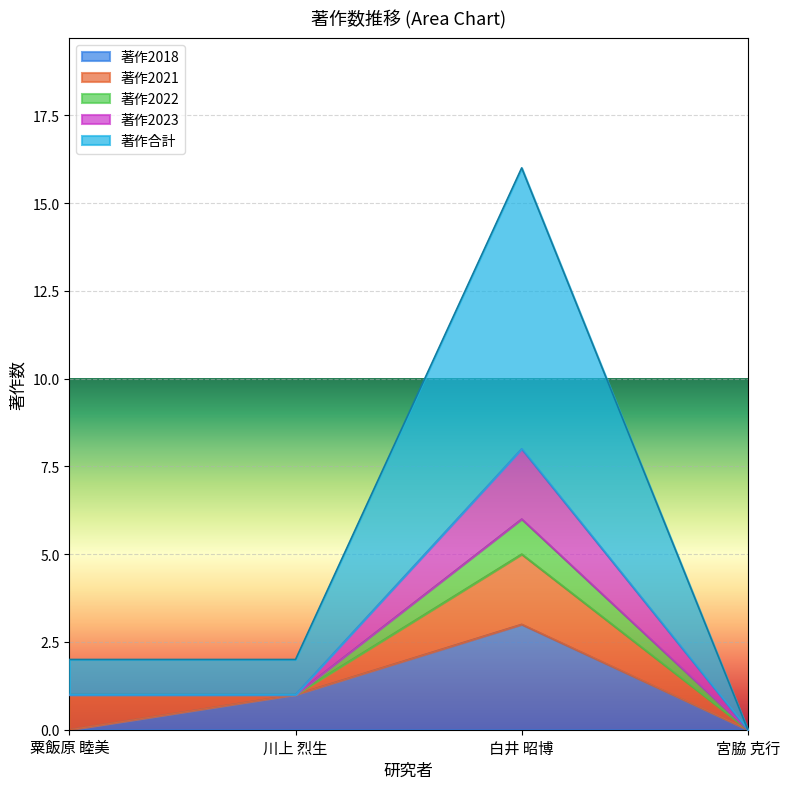

True or false: 著作2022 and 著作合計 intersect in this chart.

False